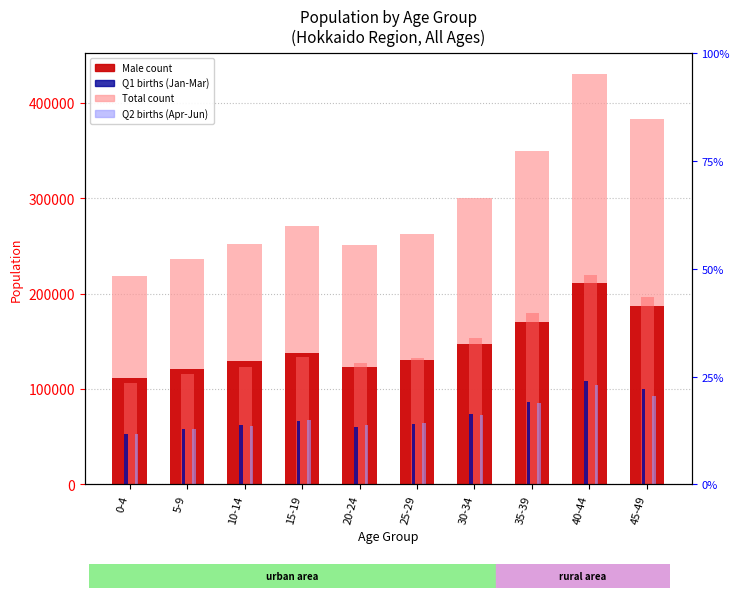

List the labels in order of Female value, largest first.

40-44, 45-49, 35-39, 30-34, 15-19, 25-29, 20-24, 10-14, 5-9, 0-4